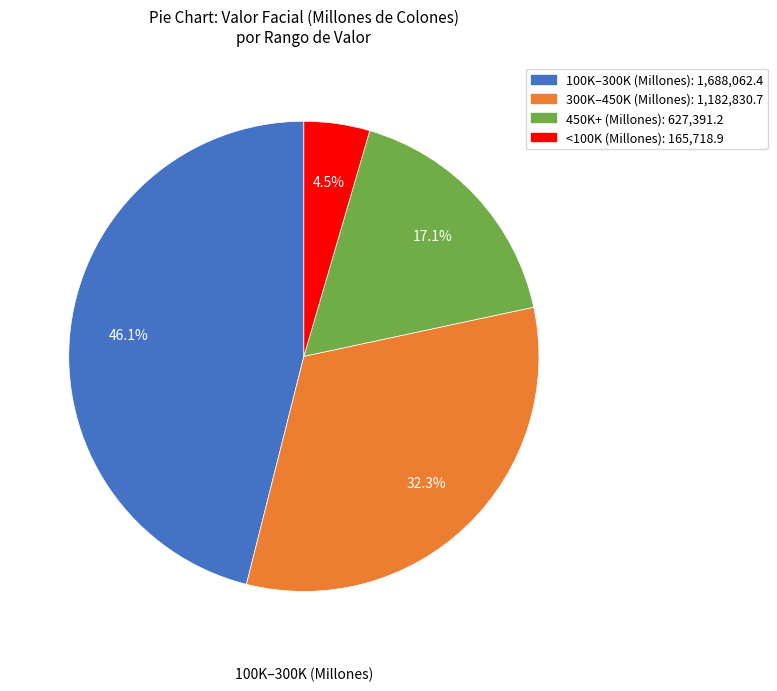

Does any single category account for the majority?

No